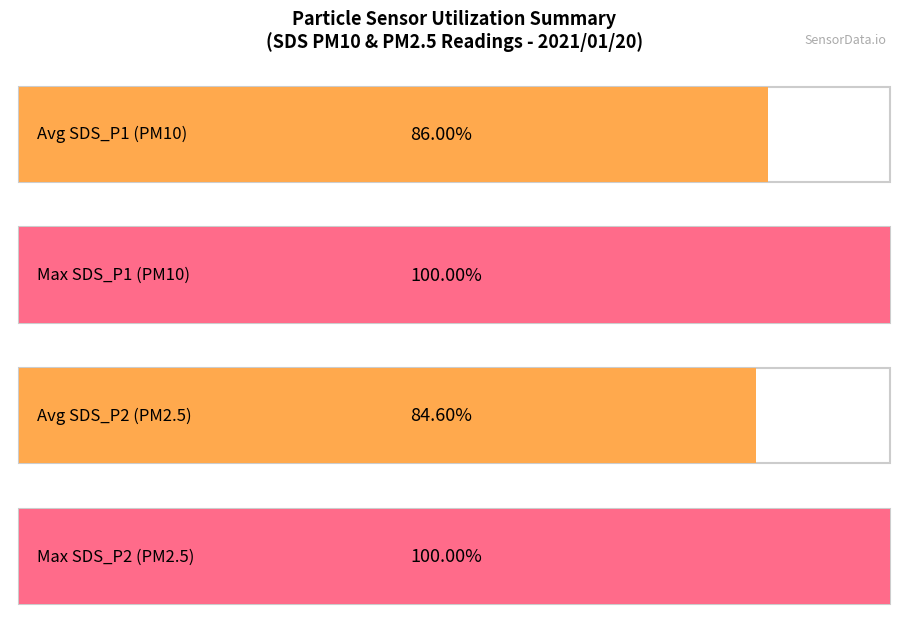

True or false: SDS_P1 has a value of 5.5 at 00:41.

False